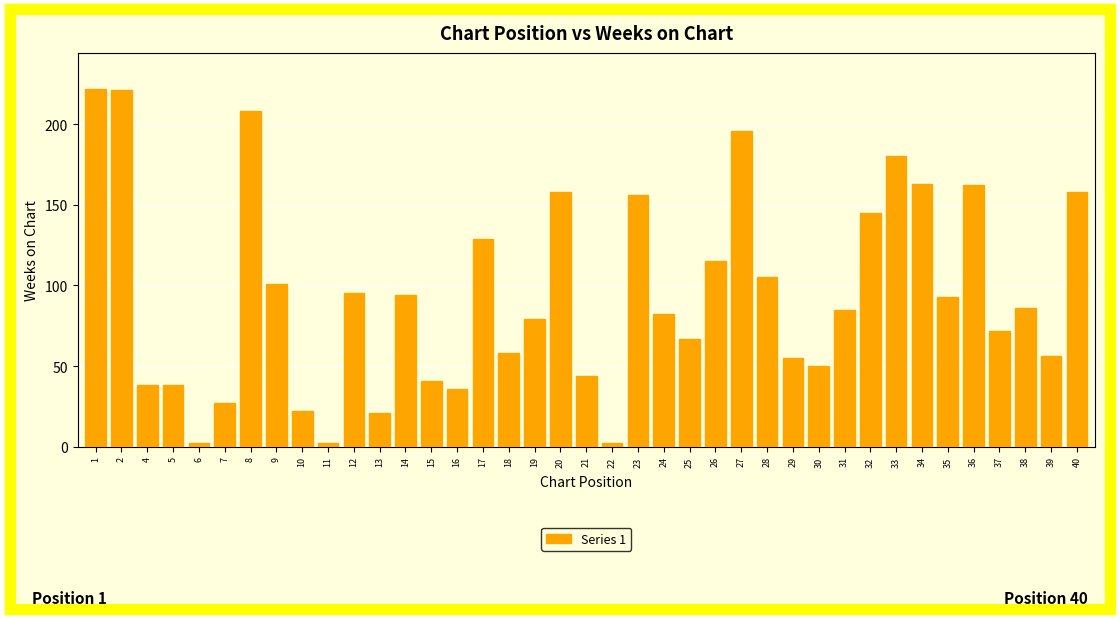

What is the greatest value displayed?

222